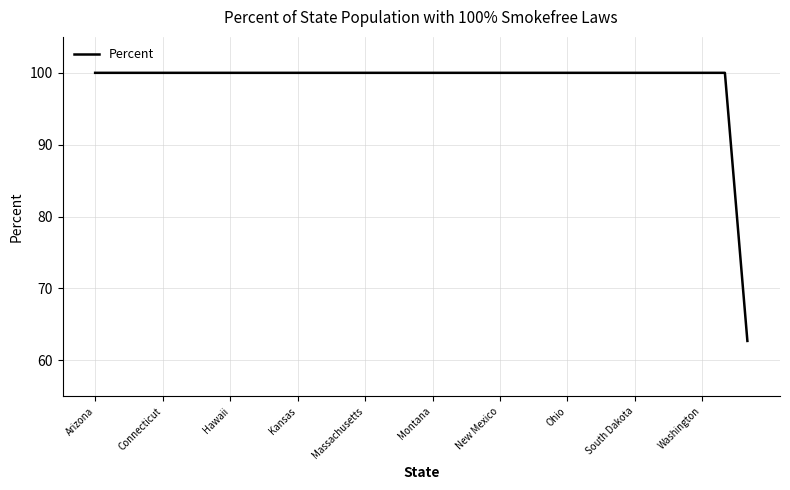

What is the sum of all values?

2962.7